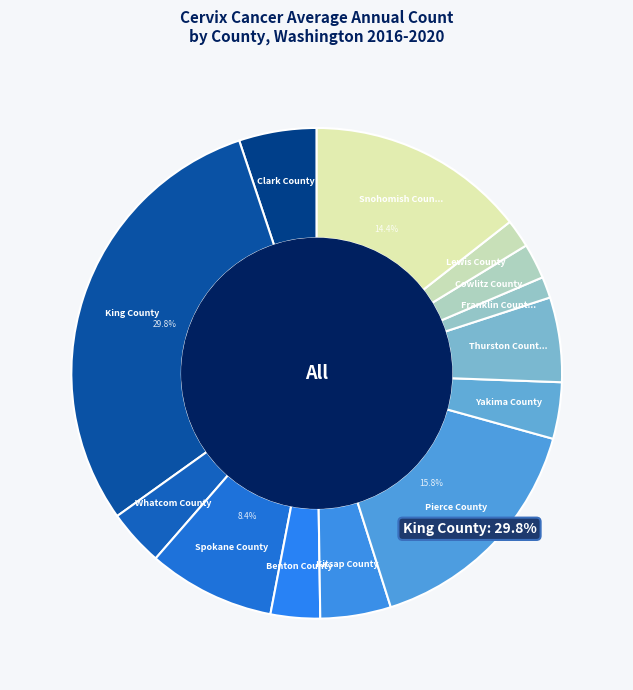

Which slice is the smallest?

Franklin County